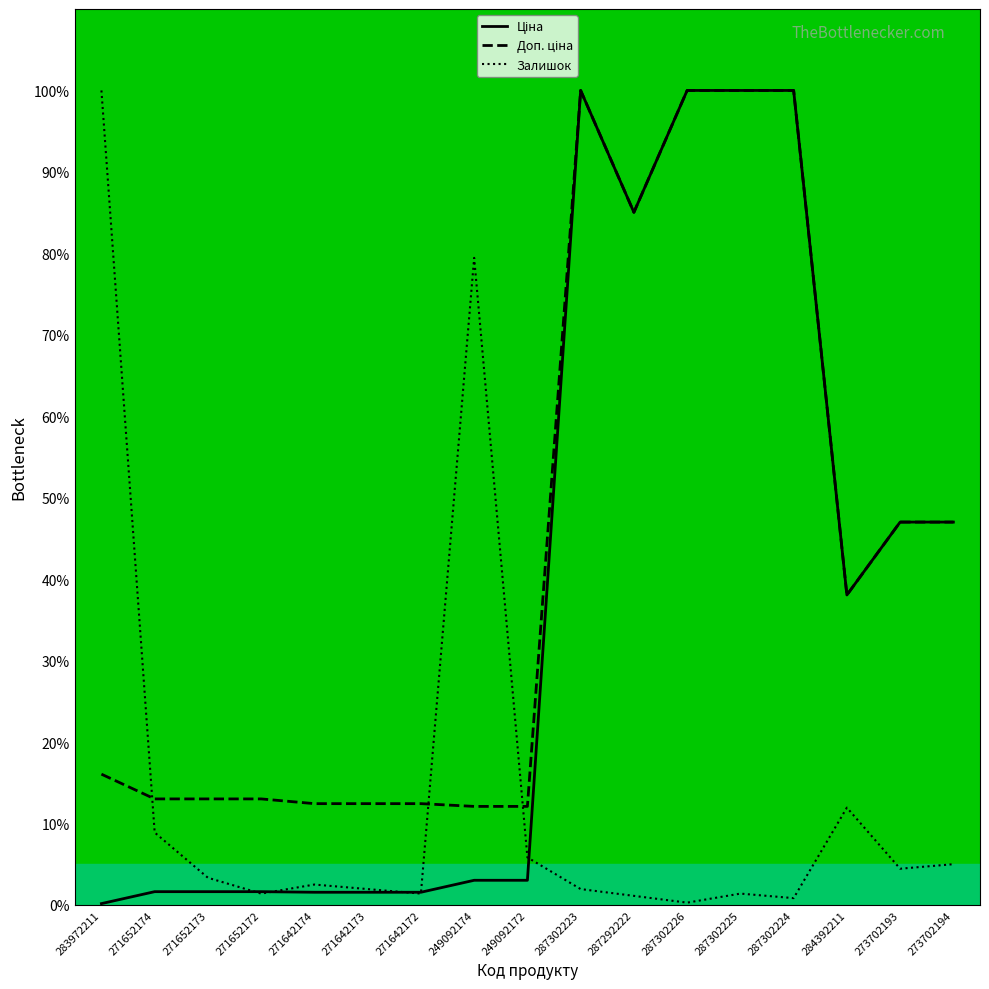

Where is Ціна nearest to the value 50?

273702193